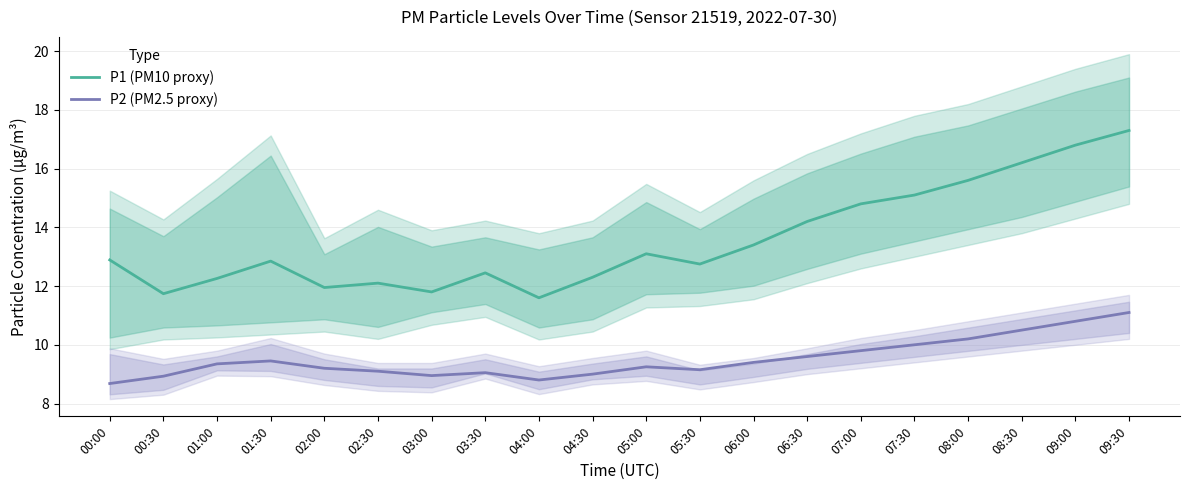

In P1 (PM10 proxy), how many points are higher than both neighbors (excluding endpoints)?

4